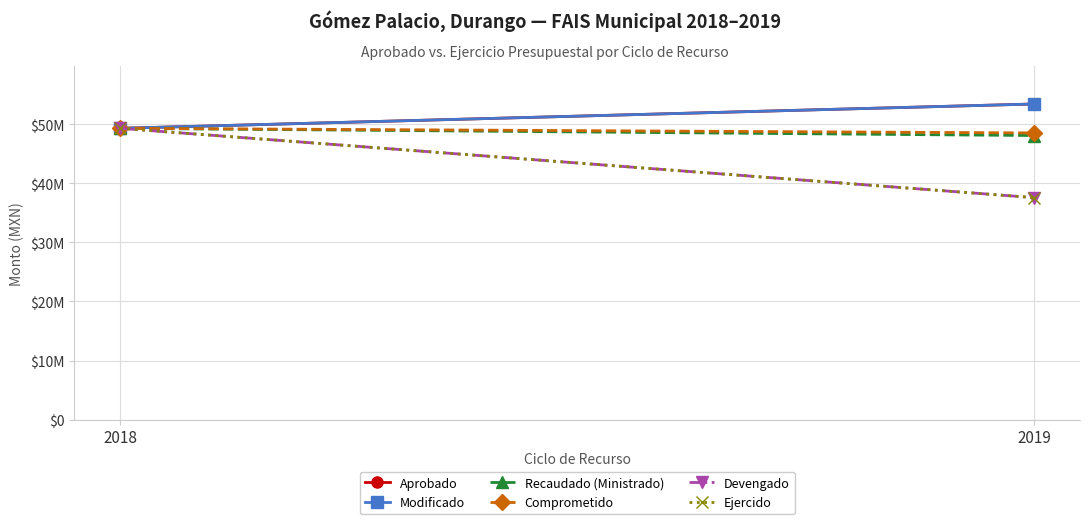

What is the sum of the Modificado values at 2018 and 2019?

102798459.0